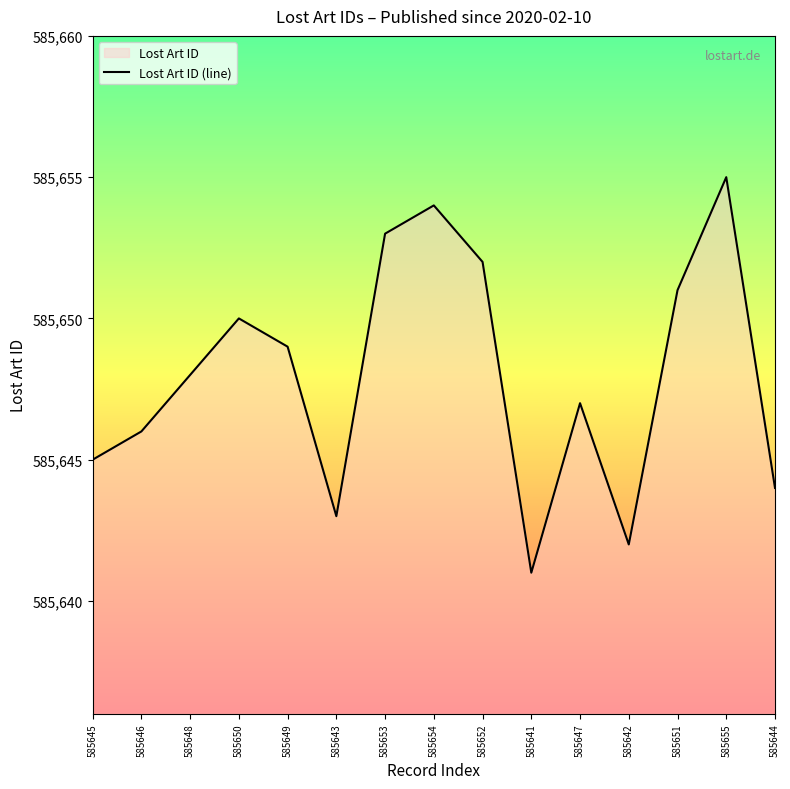

Does the chart display data point markers on the line(s)?

No